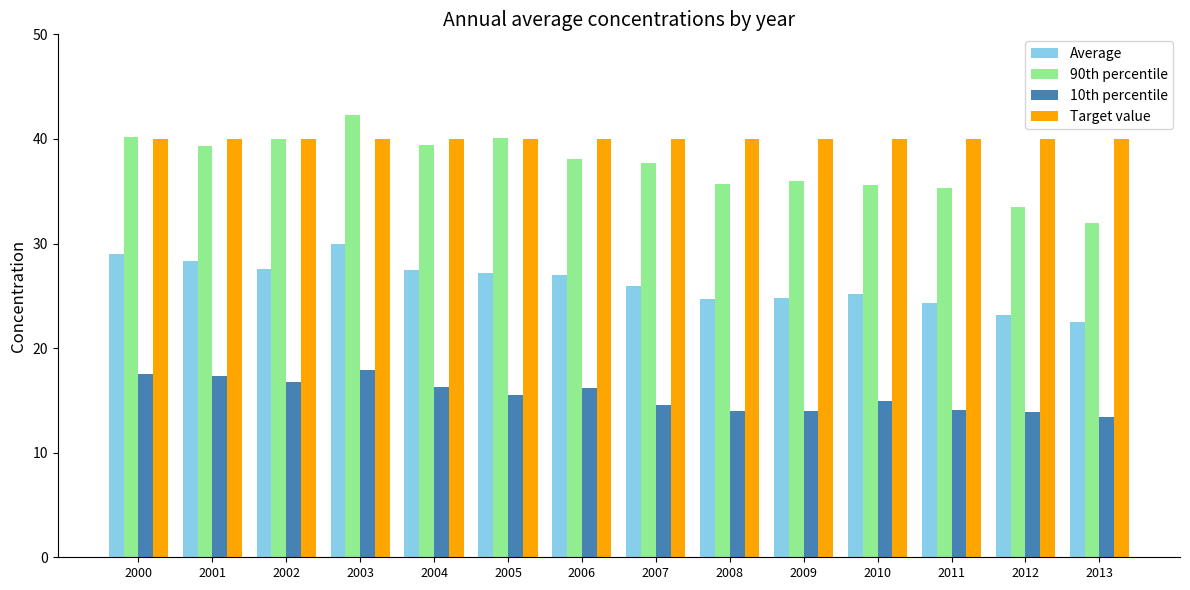

Where is Average nearest to the value 26?

2007